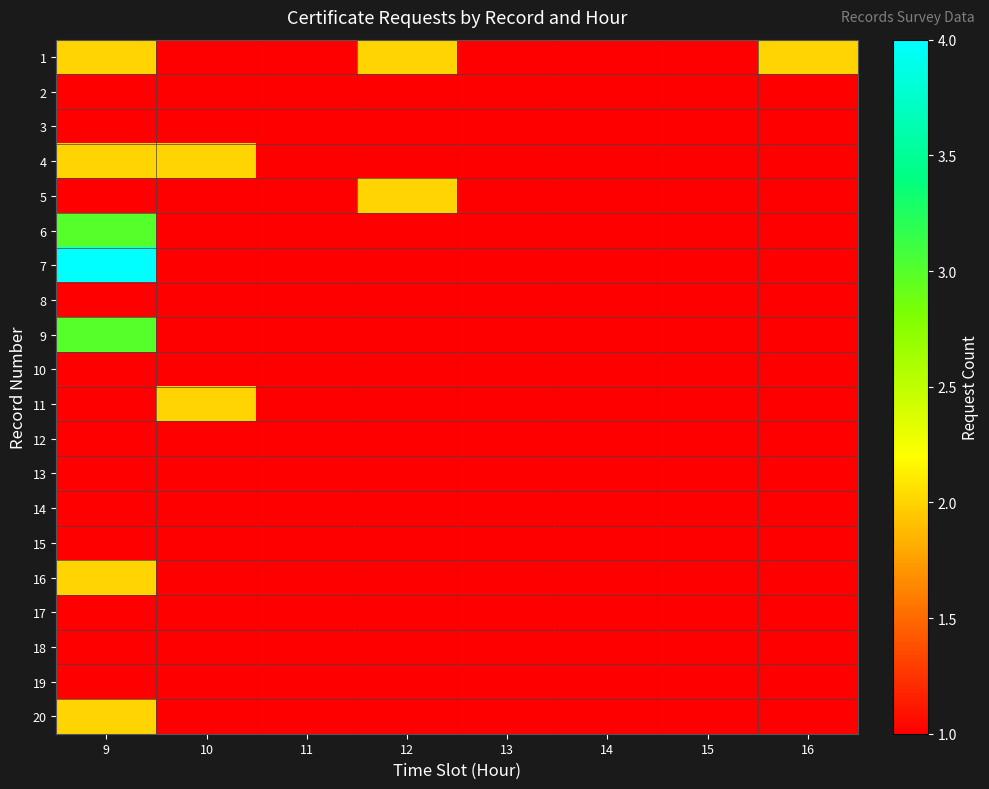

Between 11 and 10, which is larger?

11